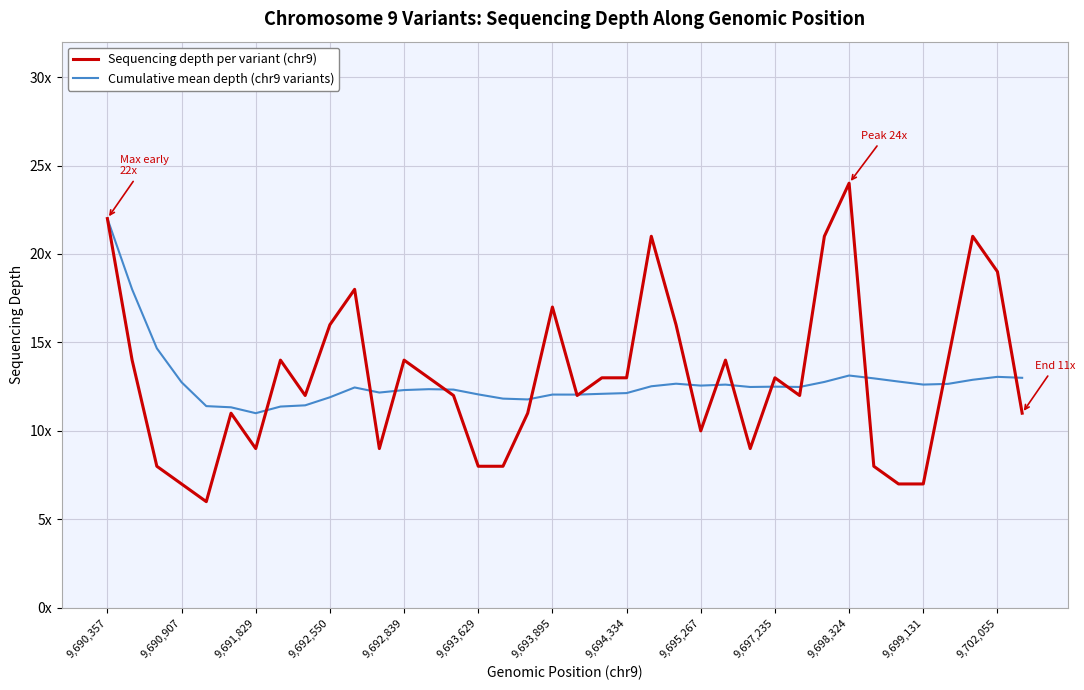

What are all the series names shown in the legend?

Sequencing depth per variant (chr9), Cumulative mean depth (chr9 variants)